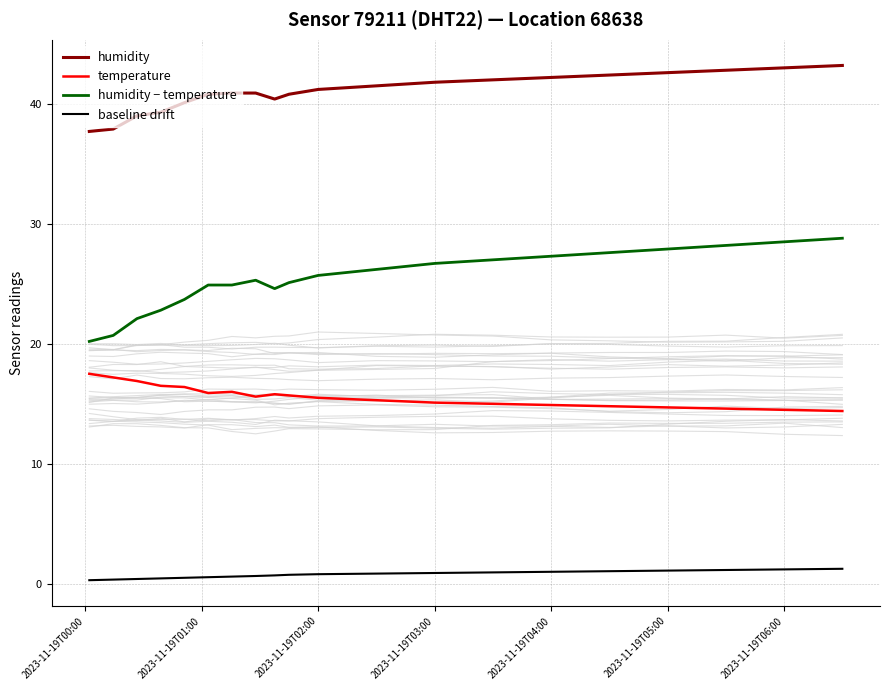

The value of humidity at 2023-11-19T06:00 is 43.0. True or false?

True